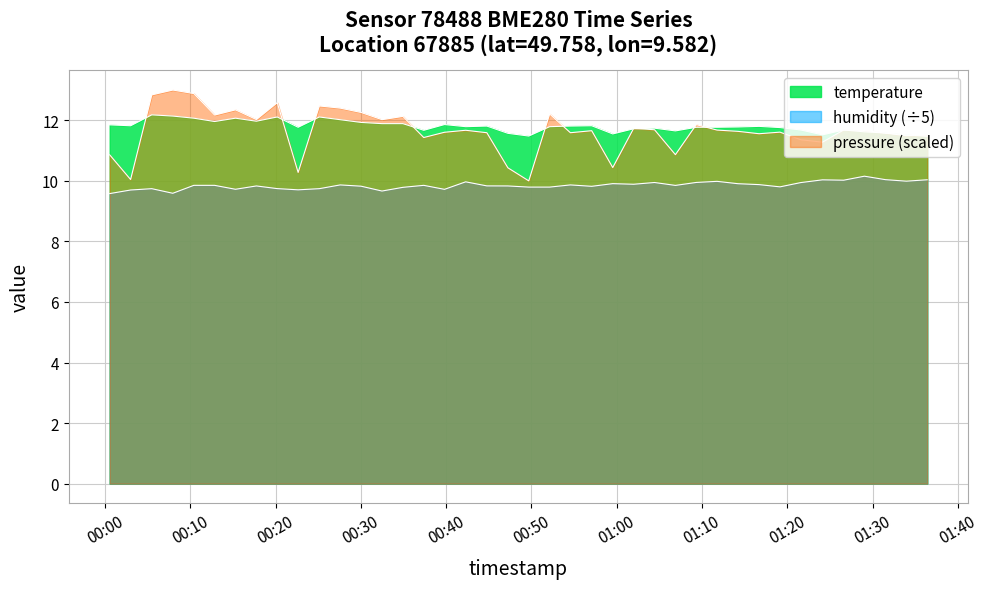

What is the average value?

11.8